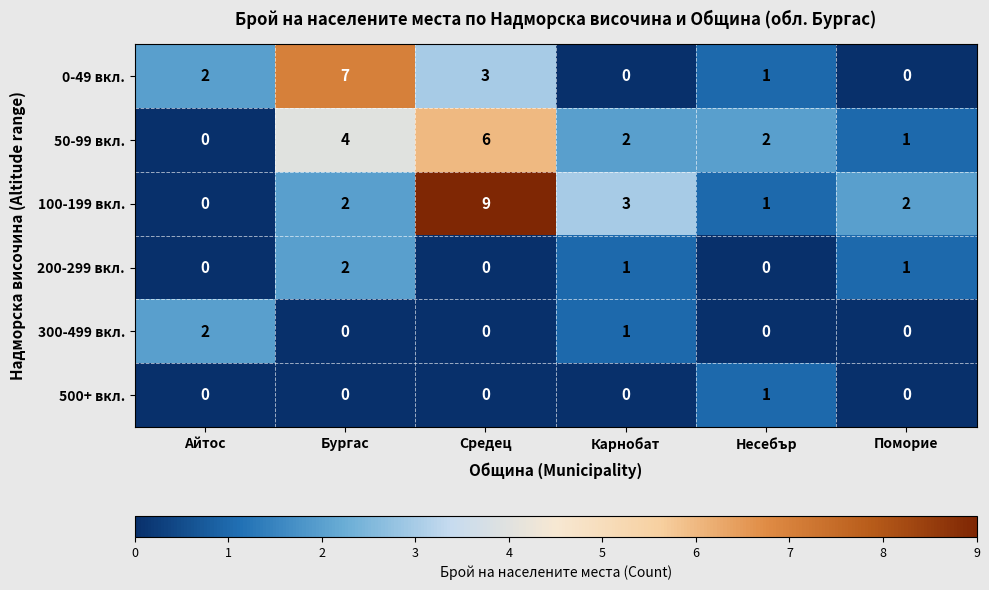

At how many categories does at least one series exceed 1?

6